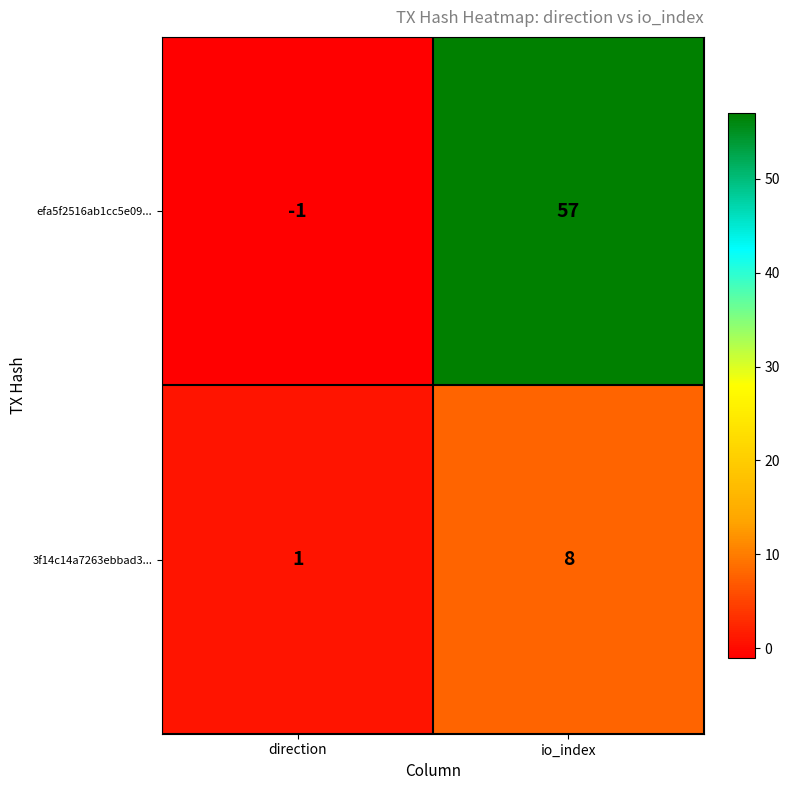

Between direction and io_index, which series saw the biggest shift?

efa5f2516ab1cc5e09...